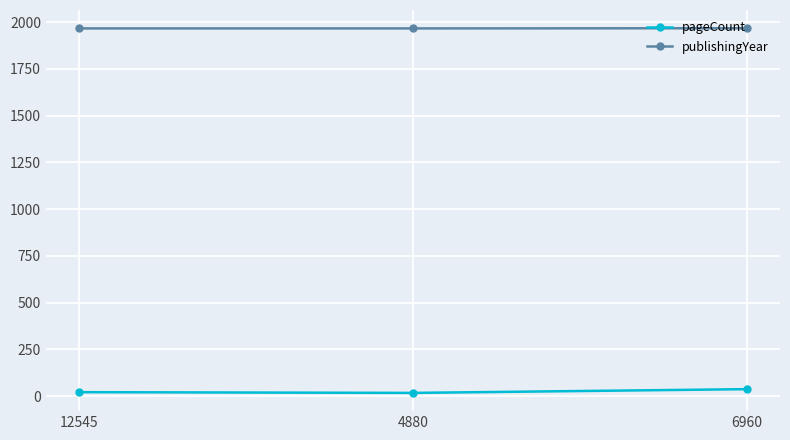

What is the greatest value displayed?

1967